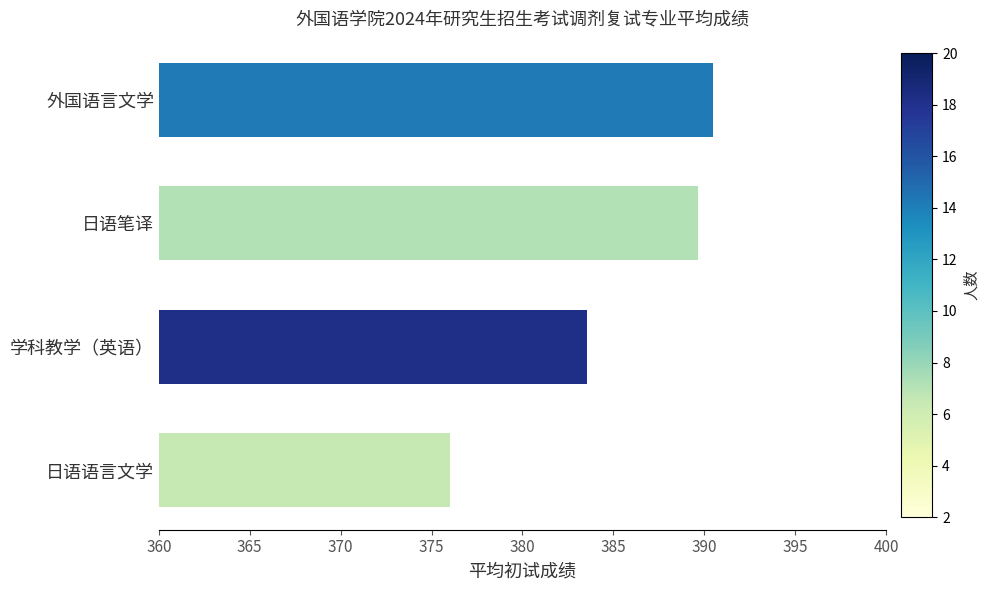

What is the greatest value displayed?

390.5